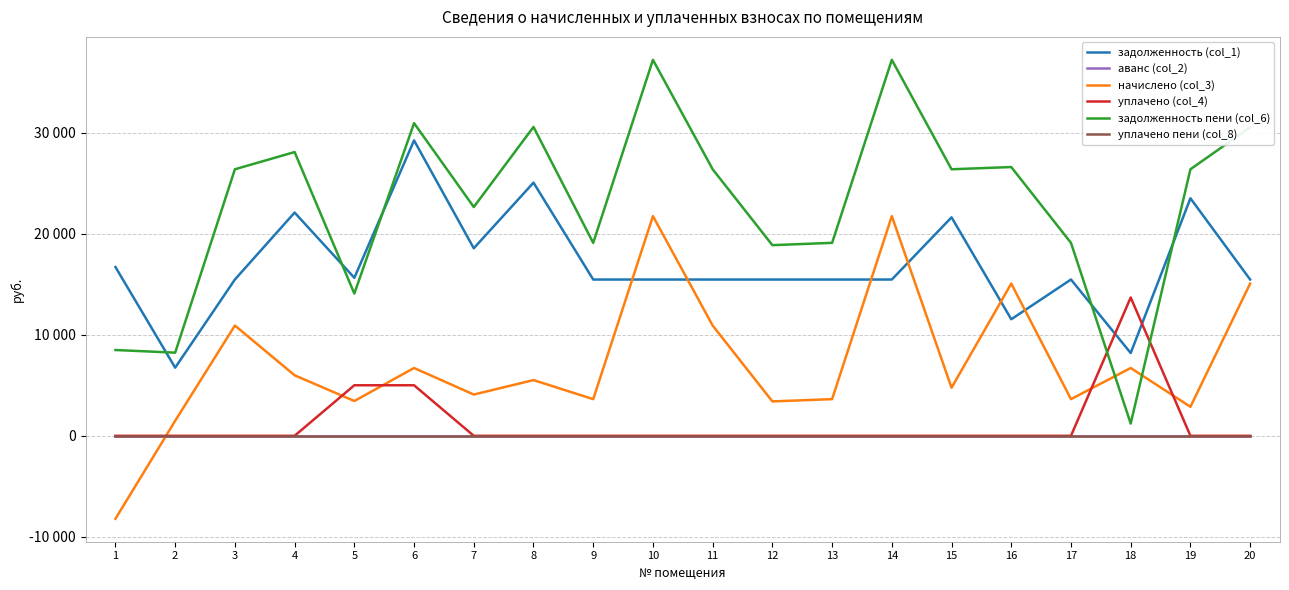

Does the chart have visible grid lines?

Yes